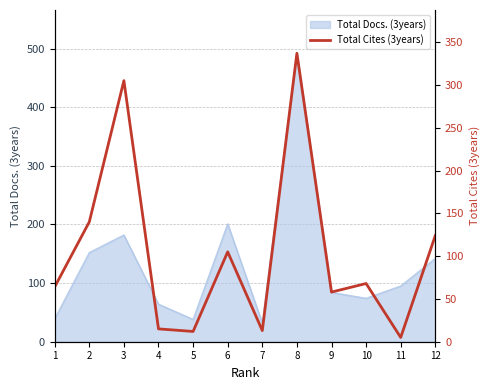

Count the number of categories in the chart.

12